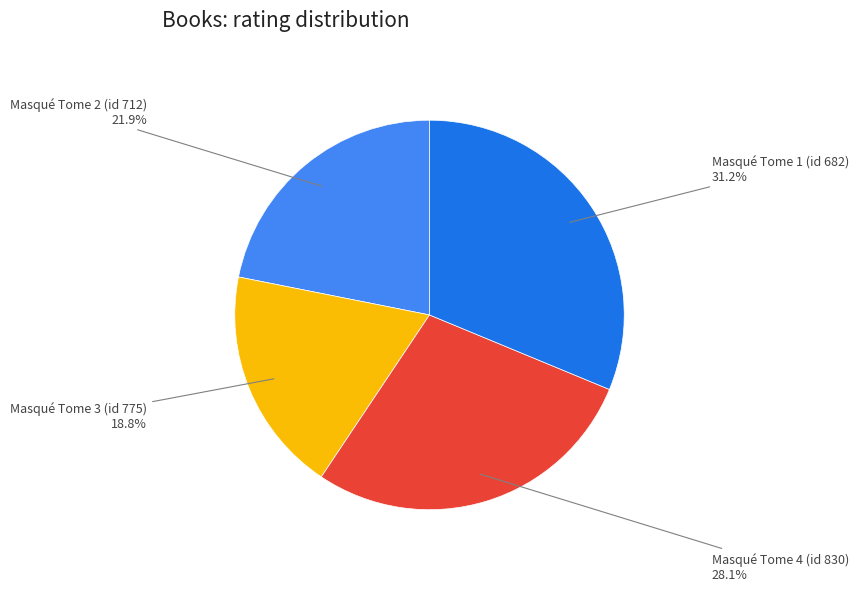

Is there any slice that represents more than half of the pie?

No